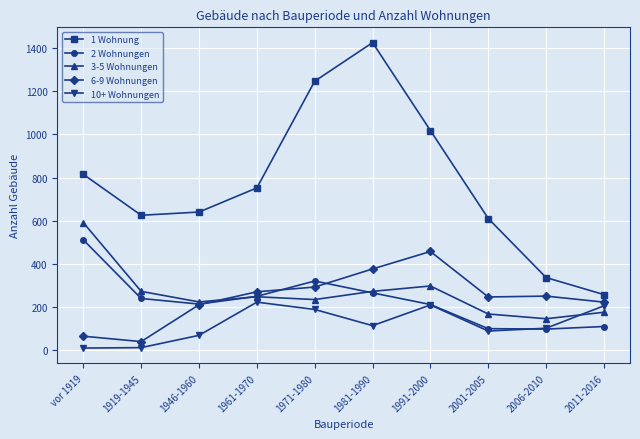

Is it true that 10+ Wohnungen equals 222 at 1961-1970?

True